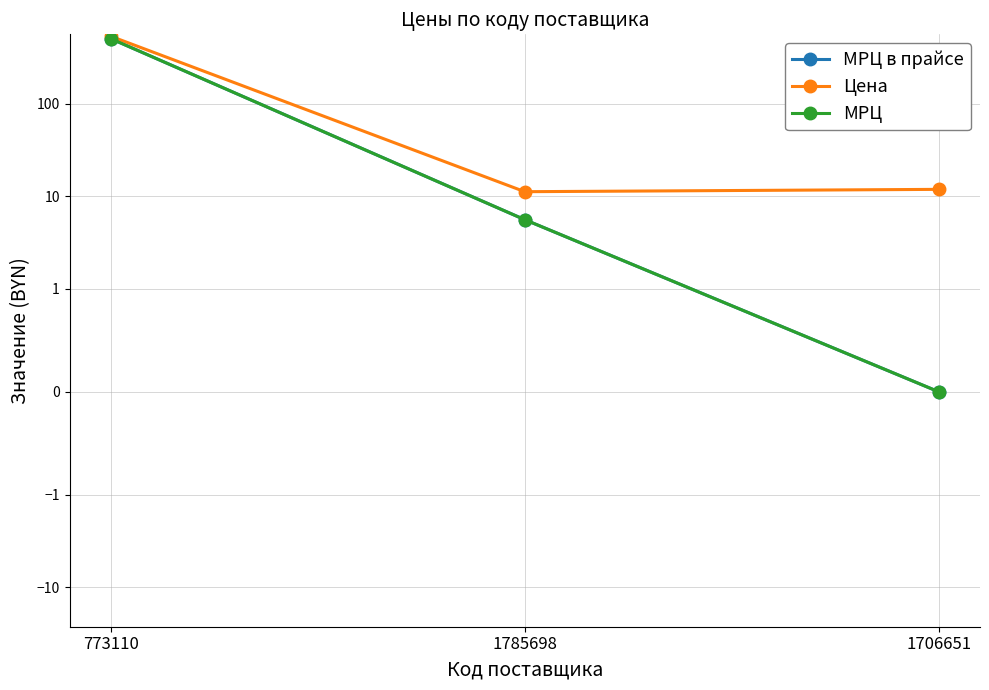

Reading left to right, what are all the values shown in this chart?

МРЦ в прайсе: 773110=503.3	1785698=5.6	1706651=0.0
Цена: 773110=534.8	1785698=11.2	1706651=11.9
МРЦ: 773110=503.3	1785698=5.6	1706651=0.0